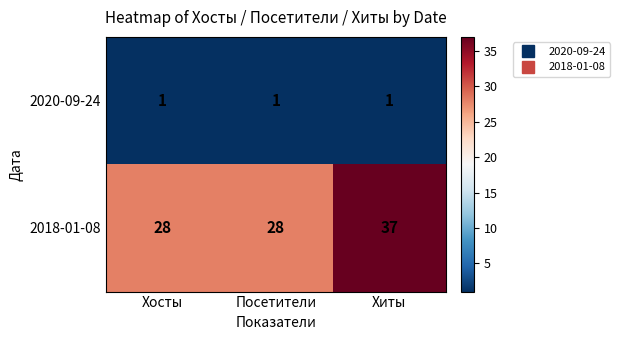

The 2020-09-24 series shows 2 at Посетители. True or false?

False